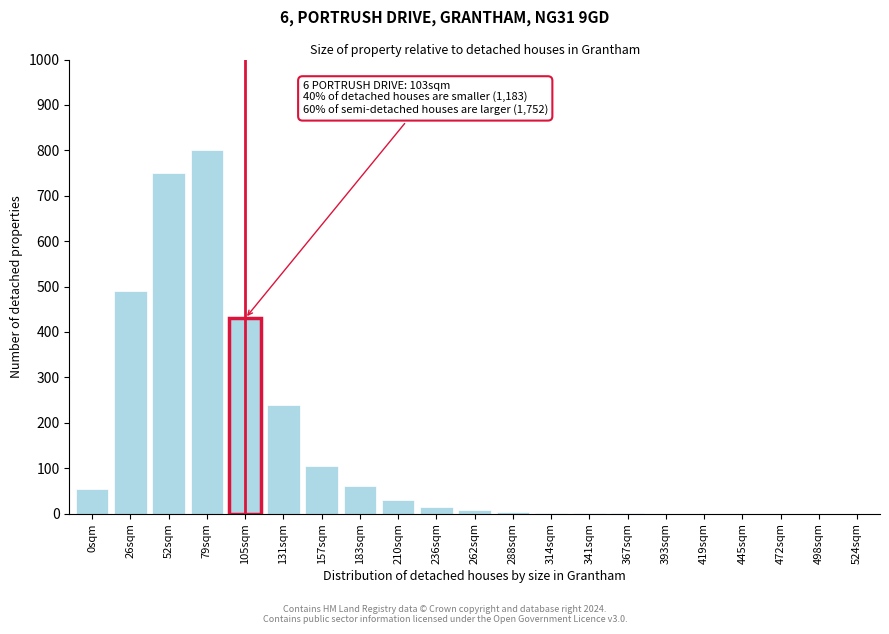

The chart shows a value of 645 at 105sqm. True or false?

False